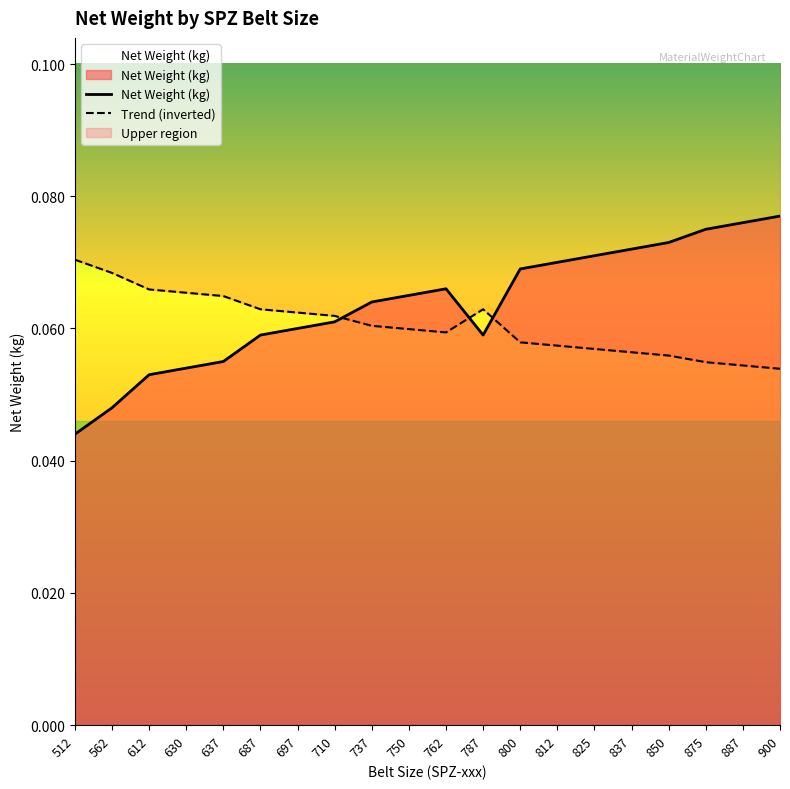

Which series has the largest range (max minus min)?

Net Weight (kg)